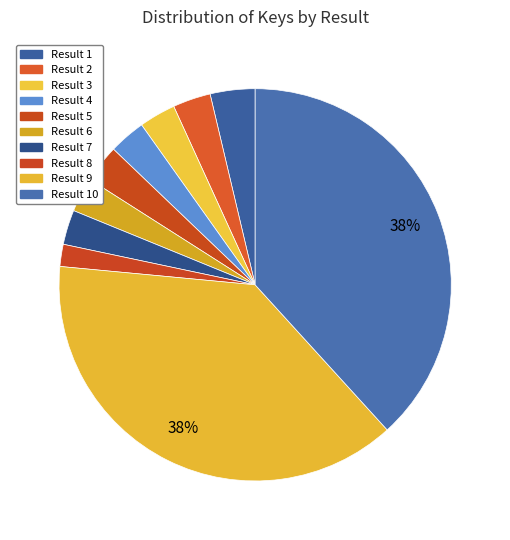

Rank the categories by value from highest to lowest.

9, 10, 1, 5, 2, 3, 4, 7, 6, 8